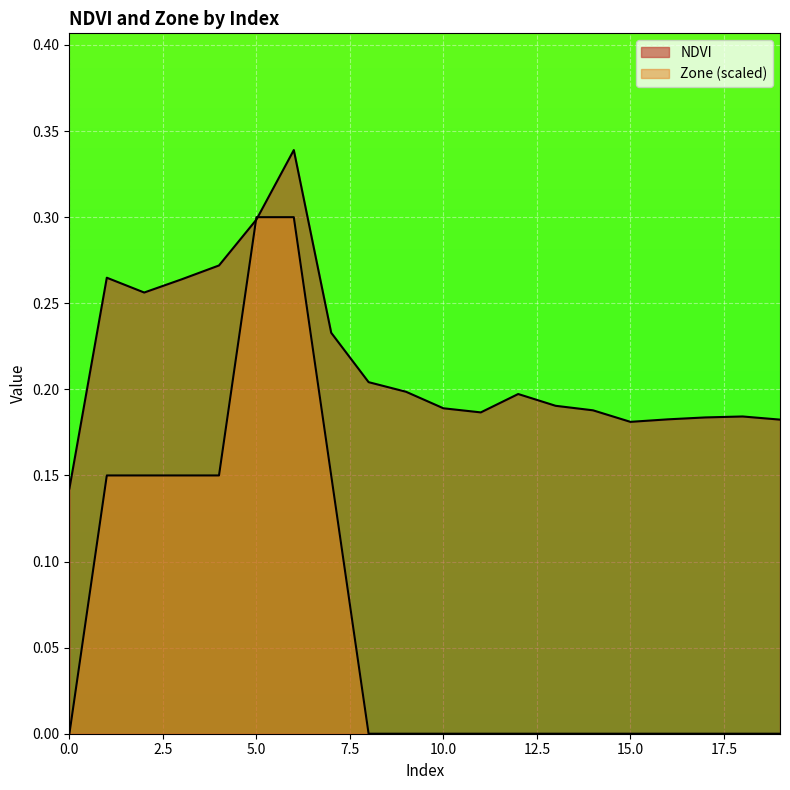

Is it true that Zone equals 0.1 at 1?

True